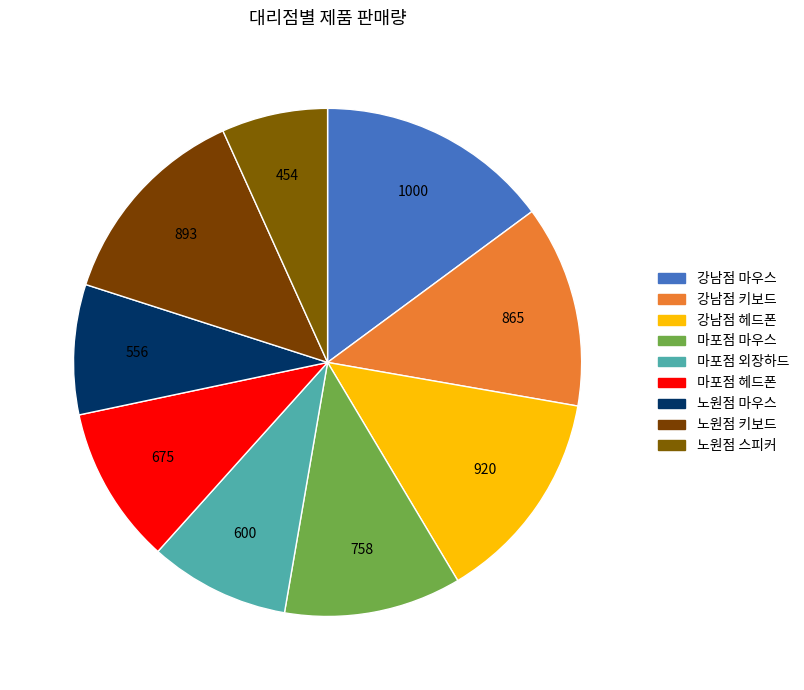

To the nearest percent, what is the average slice percentage?

11%